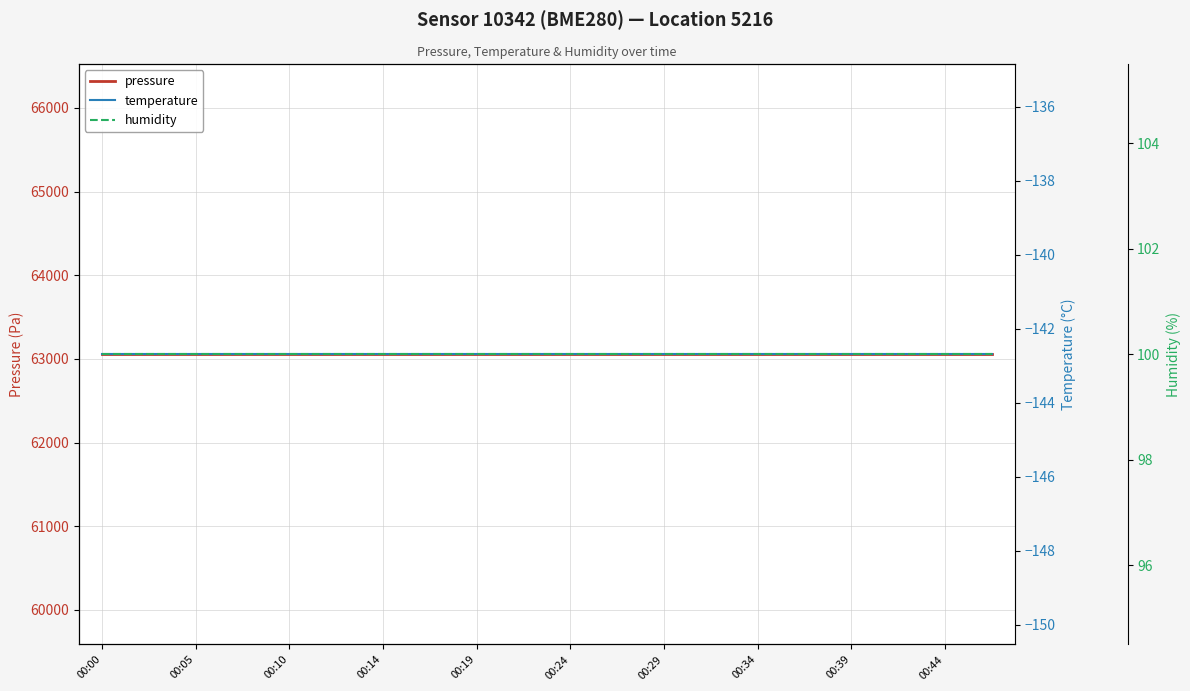

Which series changed the most between 00:24 and 14?

pressure